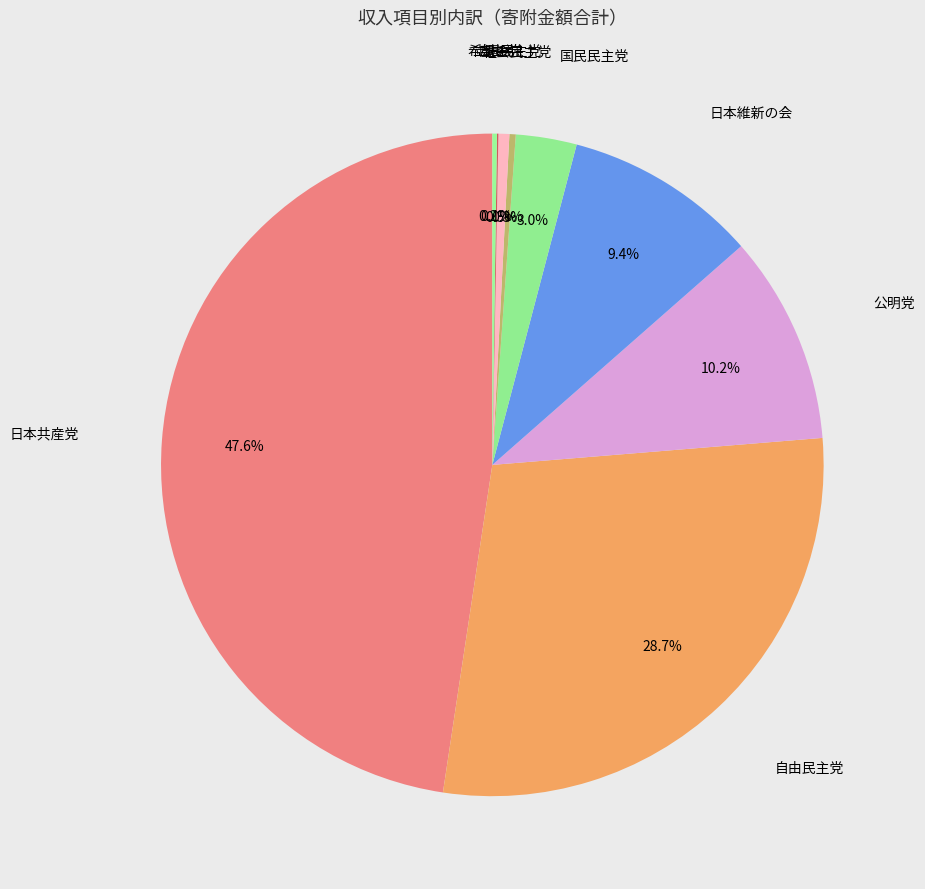

Is there a majority slice in this chart?

No